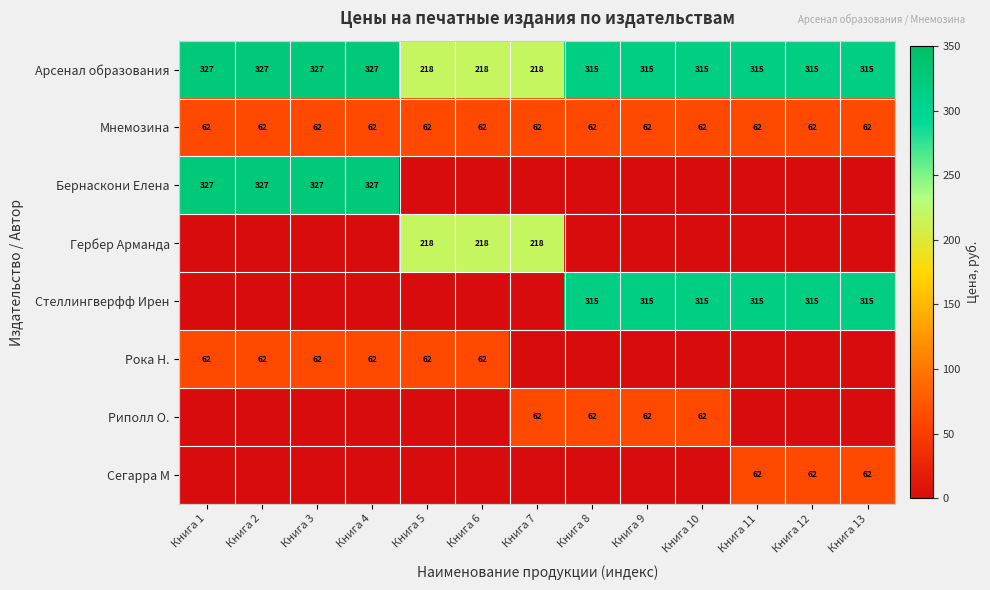

What is the average value of the Арсенал образования series?

296